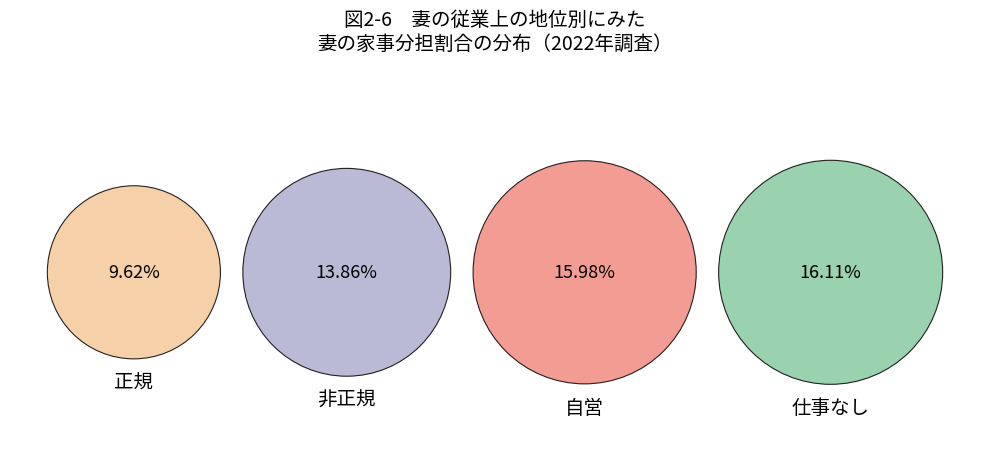

To the nearest percent, what portion does 仕事なし represent?

29%